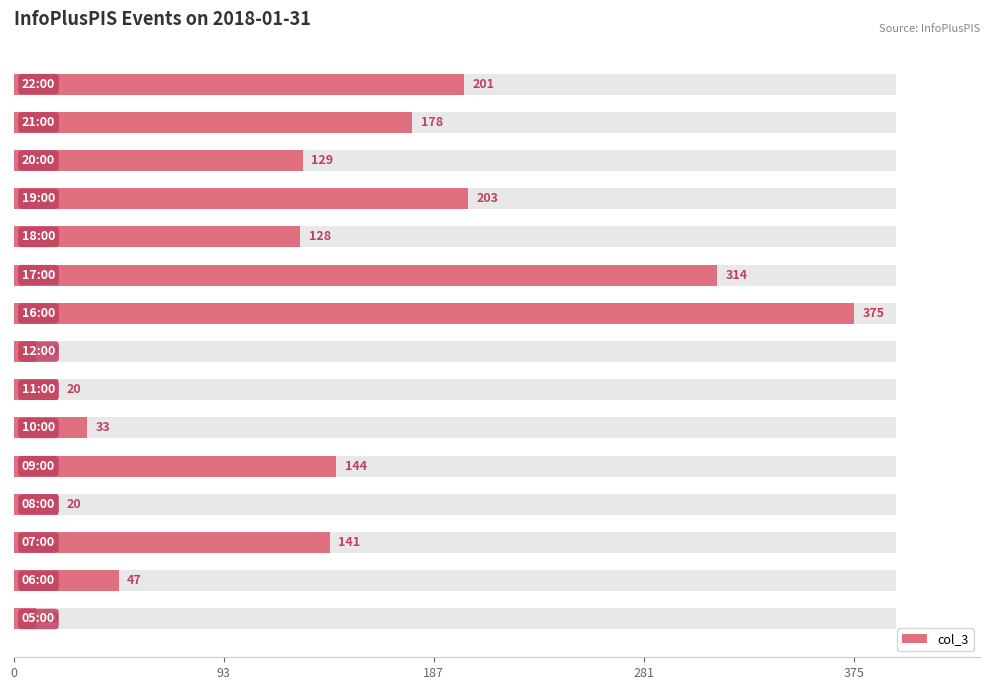

What is the minimum value shown in the chart?

10